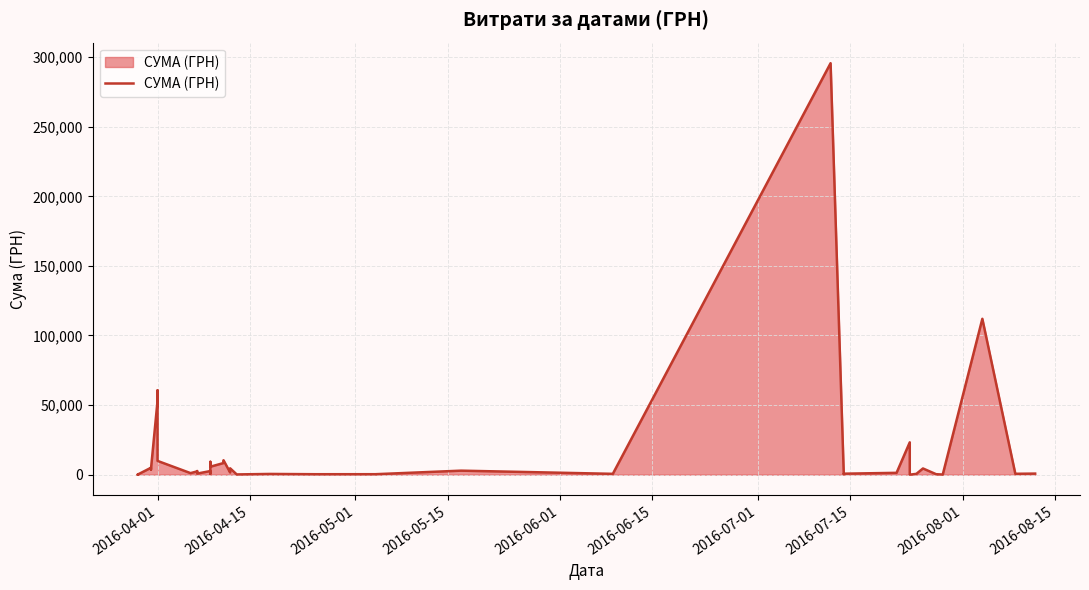

What is the value of the 37th point from the left?

97.8